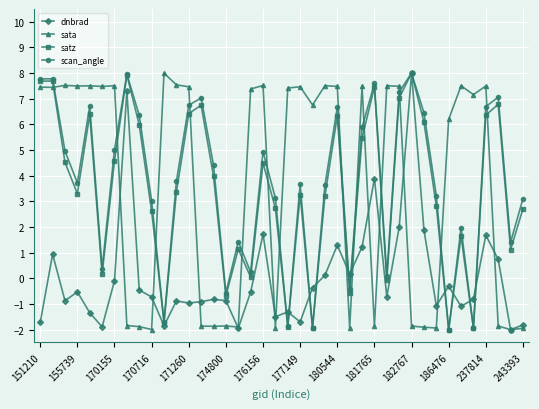

How many distinct data groups are displayed?

4